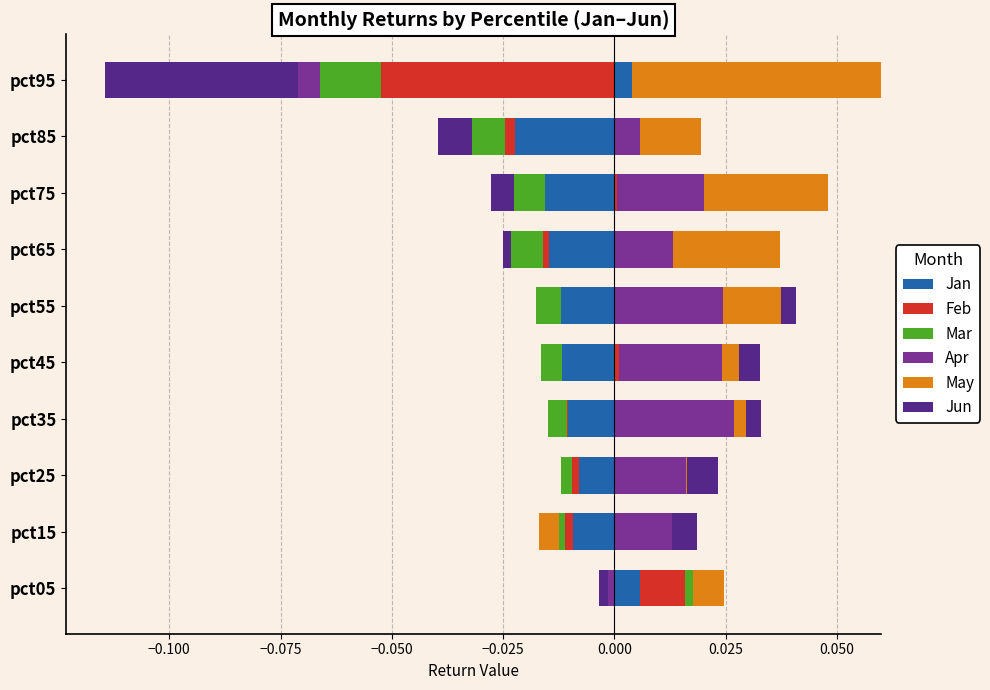

At how many categories does at least one series exceed 0?

10